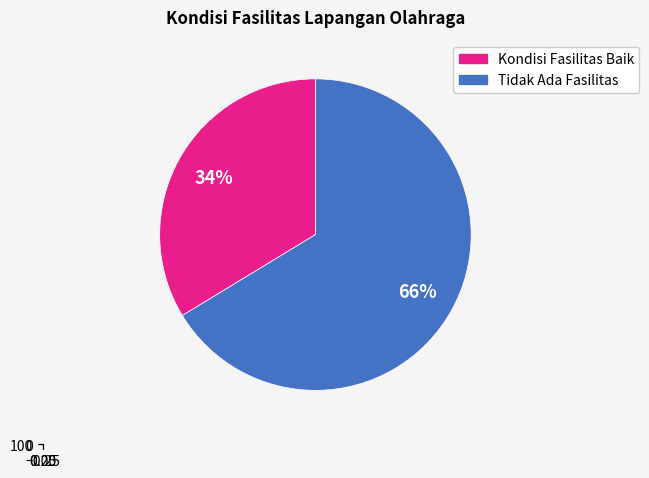

To the nearest percent, what is the average slice percentage?

50%